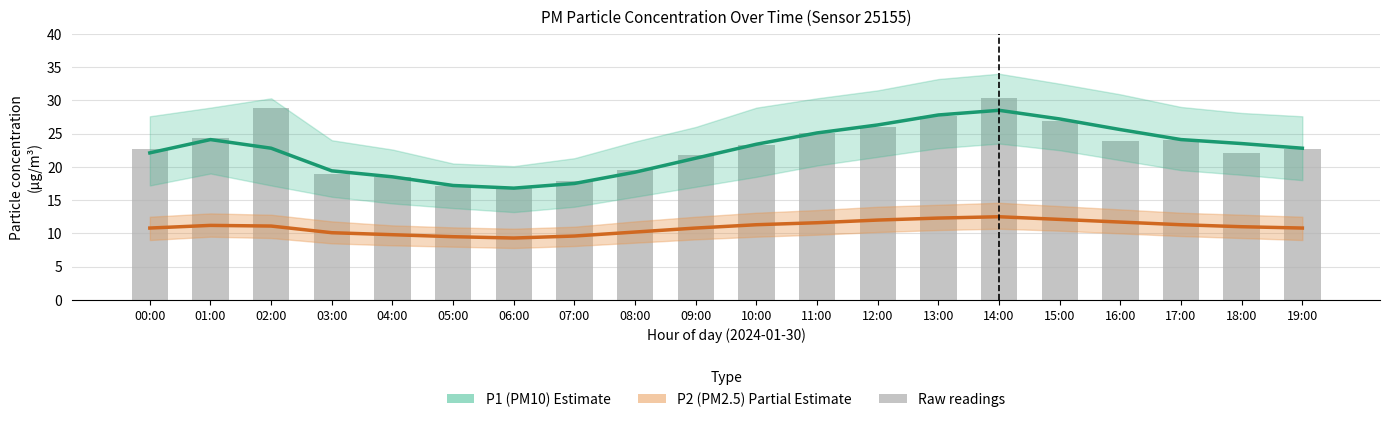

What is the label of the 11th bar from the left?

10:00